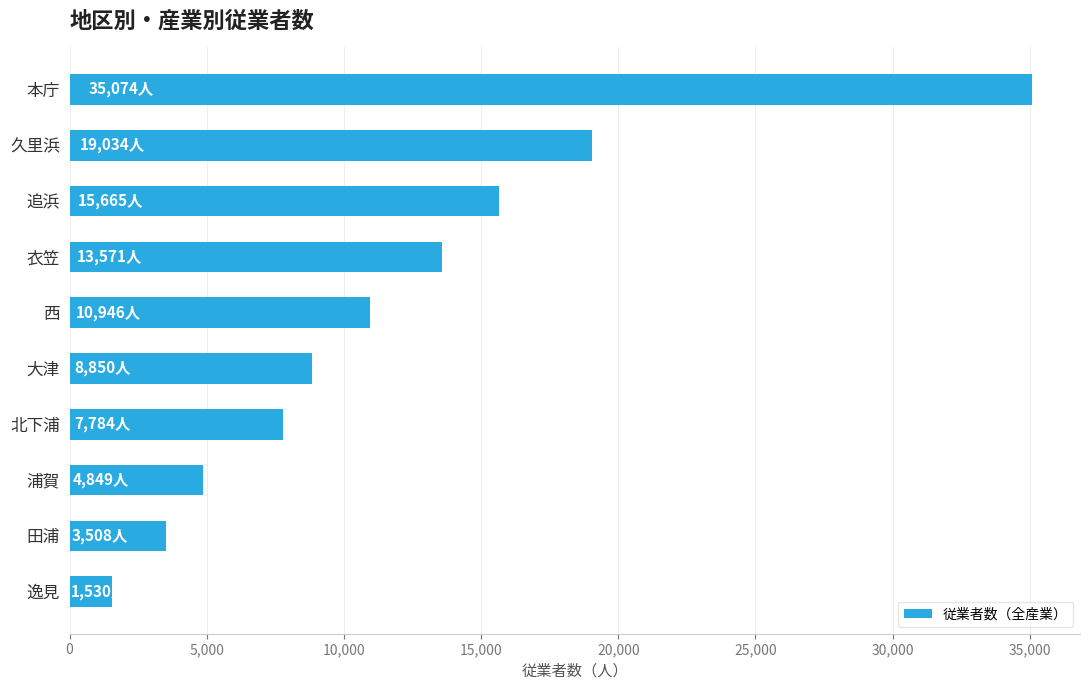

What is the difference between the maximum and minimum values?

33544